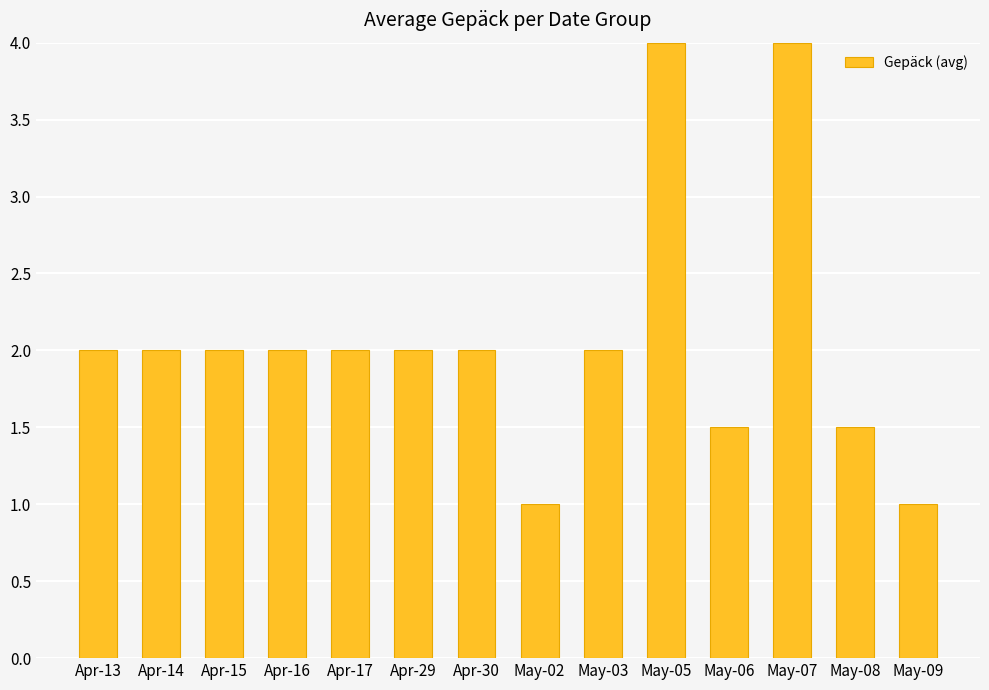

What is the ratio of the value at May-07 to the value at Apr-15?

2.0